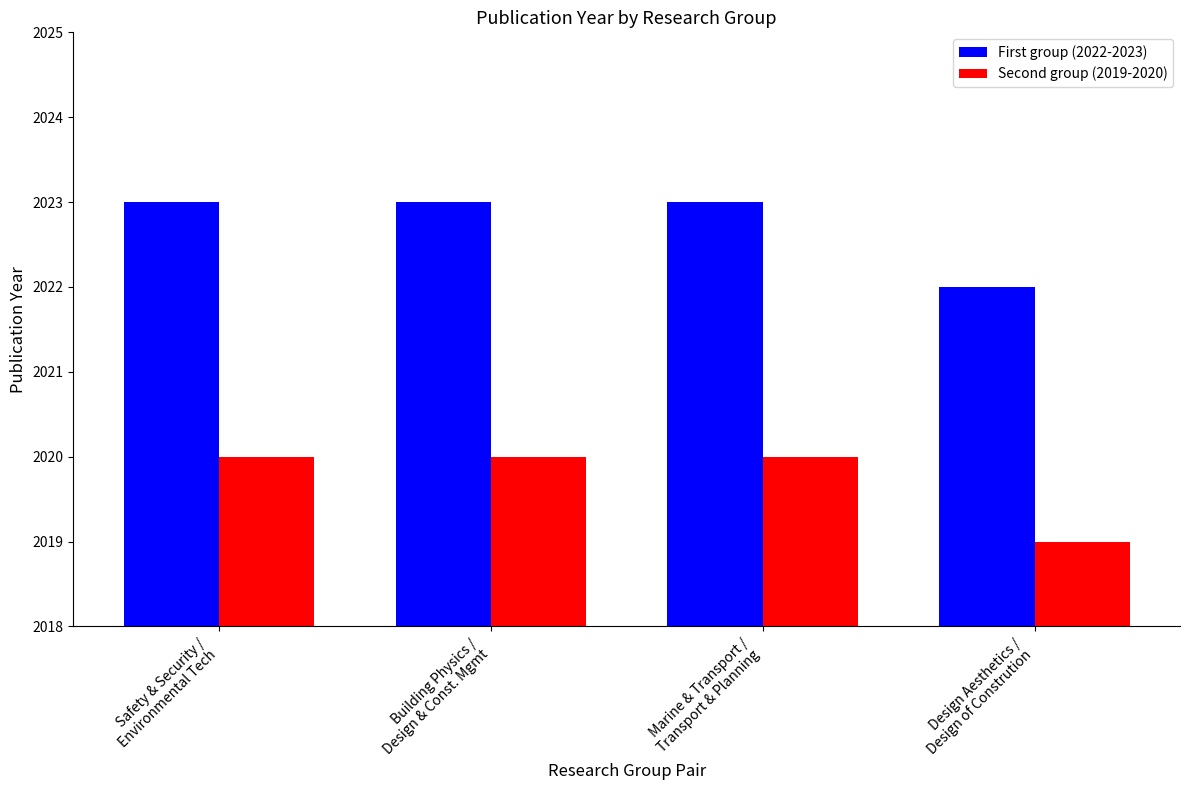

What is the label of the 2nd bar from the left?

Building Physics /
Design & Const. Mgmt